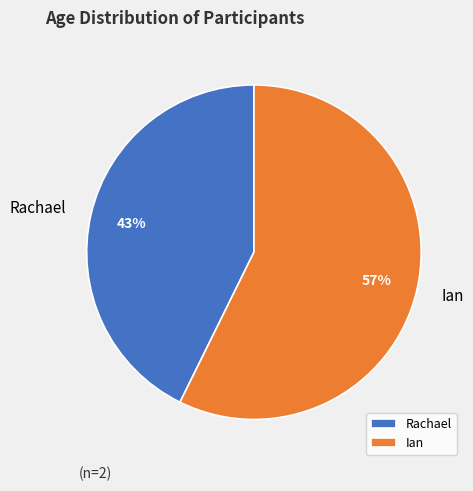

Between Rachael and Ian, which is larger?

Ian